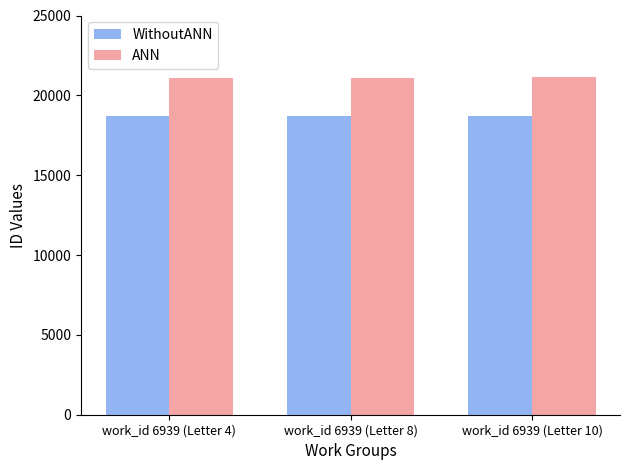

What are all the series names shown in the legend?

WithoutANN, ANN